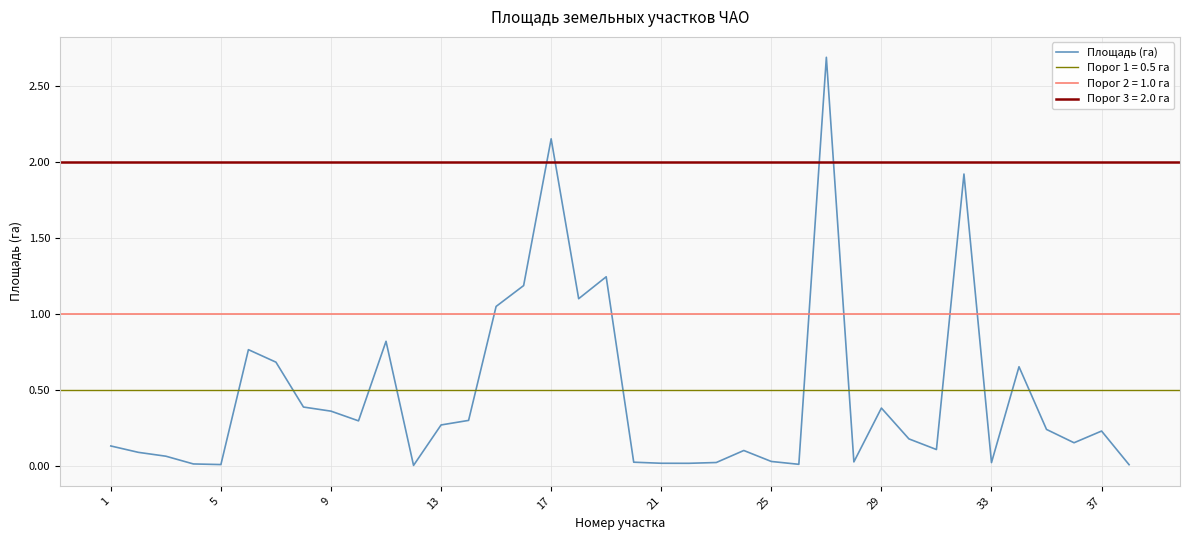

What is the greatest value displayed?

2.7